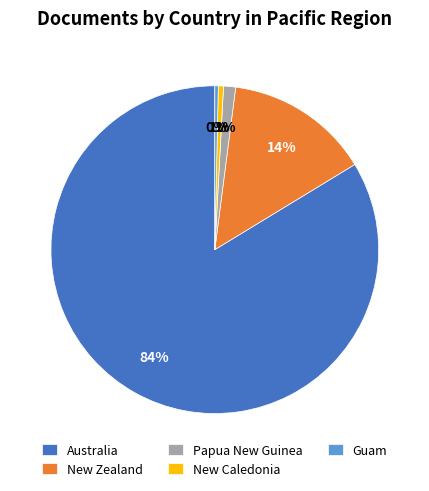

To the nearest percent, what is the average slice percentage?

20%